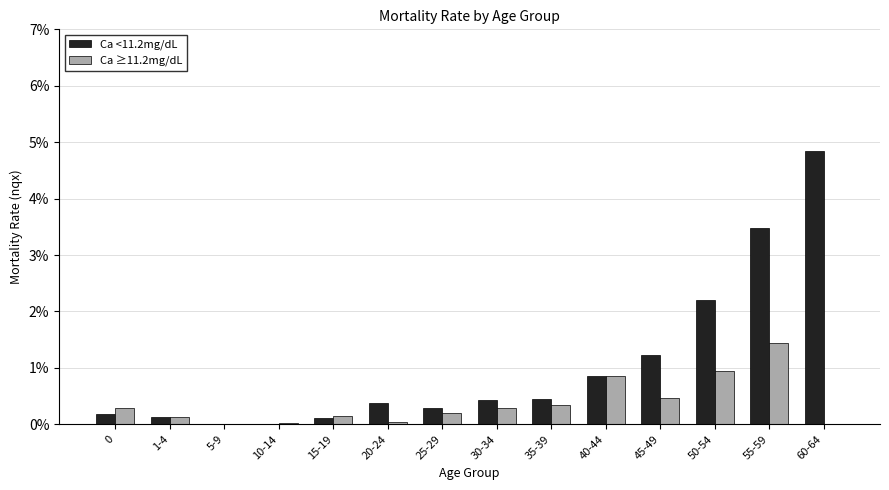

Does the chart contain stacked bars?

No